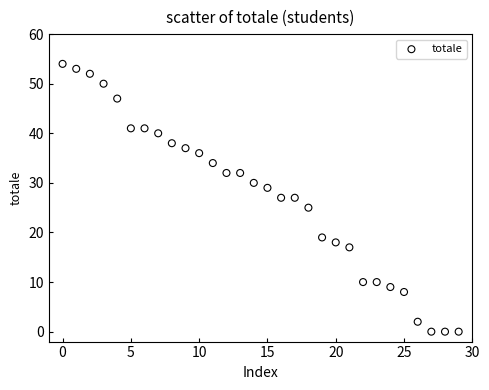

What is the range of Y values (max minus min)?

54